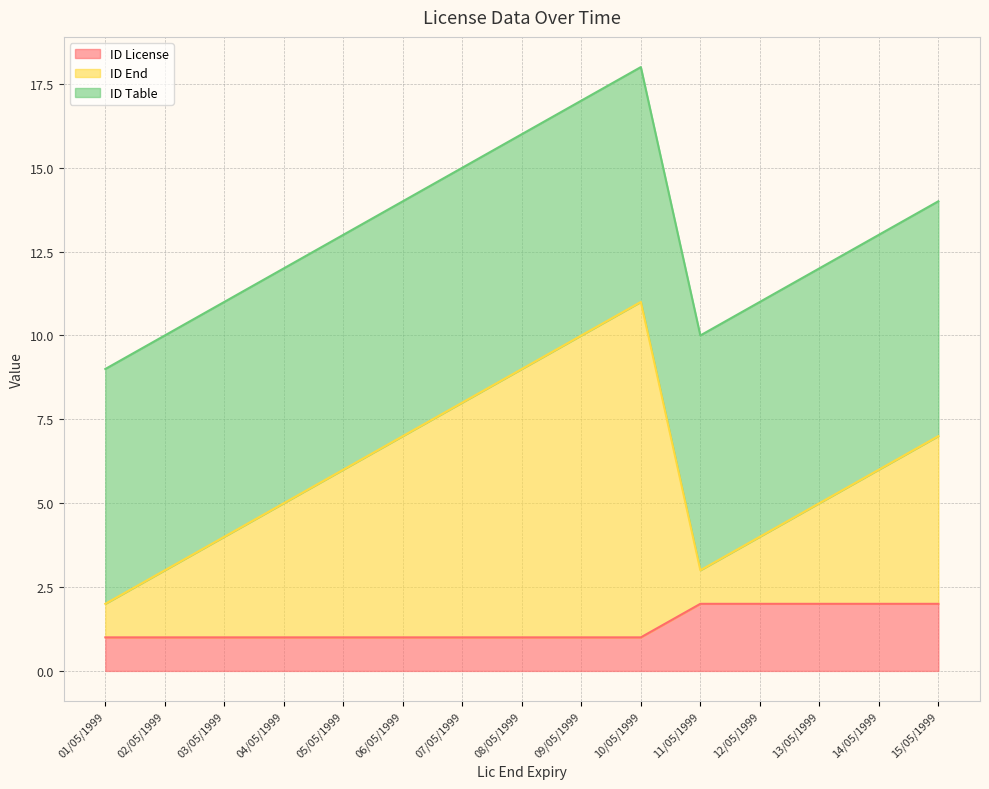

Which has a higher value, 12/05/1999 or 01/05/1999?

12/05/1999